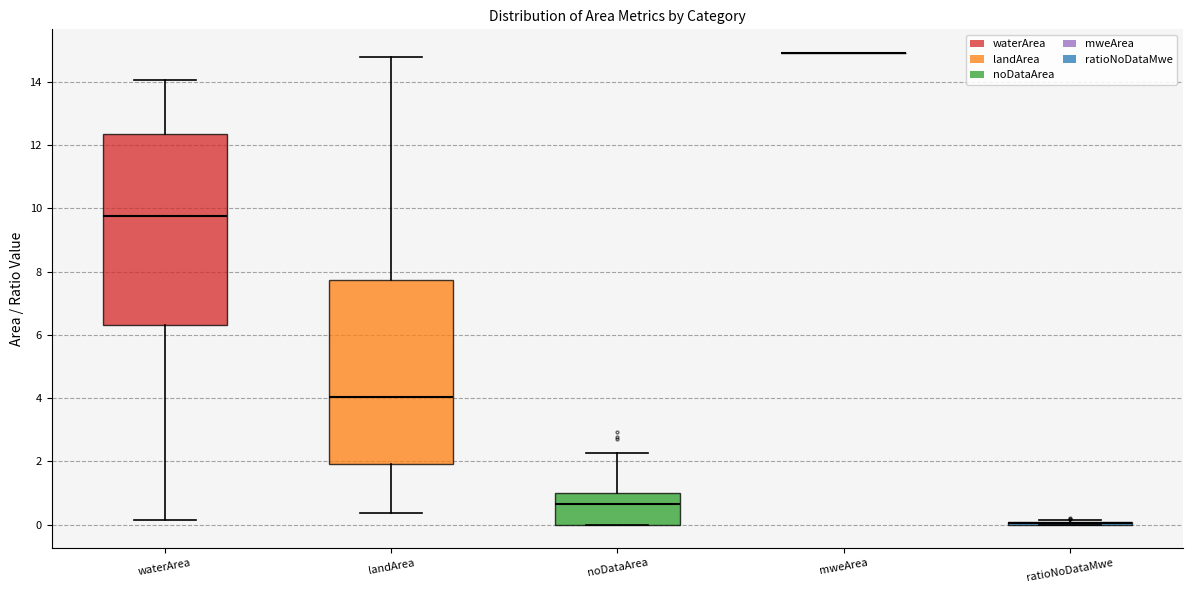

Reading left to right, transcribe this box plot: for each box, give where its median line is, the range the box spans, and where its two whiskers end, as read against the y-axis. The values are not printed on the chart, so give them approximately, as read against the axis.

waterArea: median 9.8, box 6.4 to 12.4, whiskers 0.2 to 14.0
landArea: median 4.0, box 2.0 to 7.8, whiskers 0.4 to 14.8
noDataArea: median 0.6, box 0.0 to 1.0, whiskers 0.0 to 2.2
mweArea: box collapsed to a line at 15.0, whiskers 15.0 to 15.0
ratioNoDataMwe: box collapsed to a line at 0.0, whiskers 0.0 to 0.2